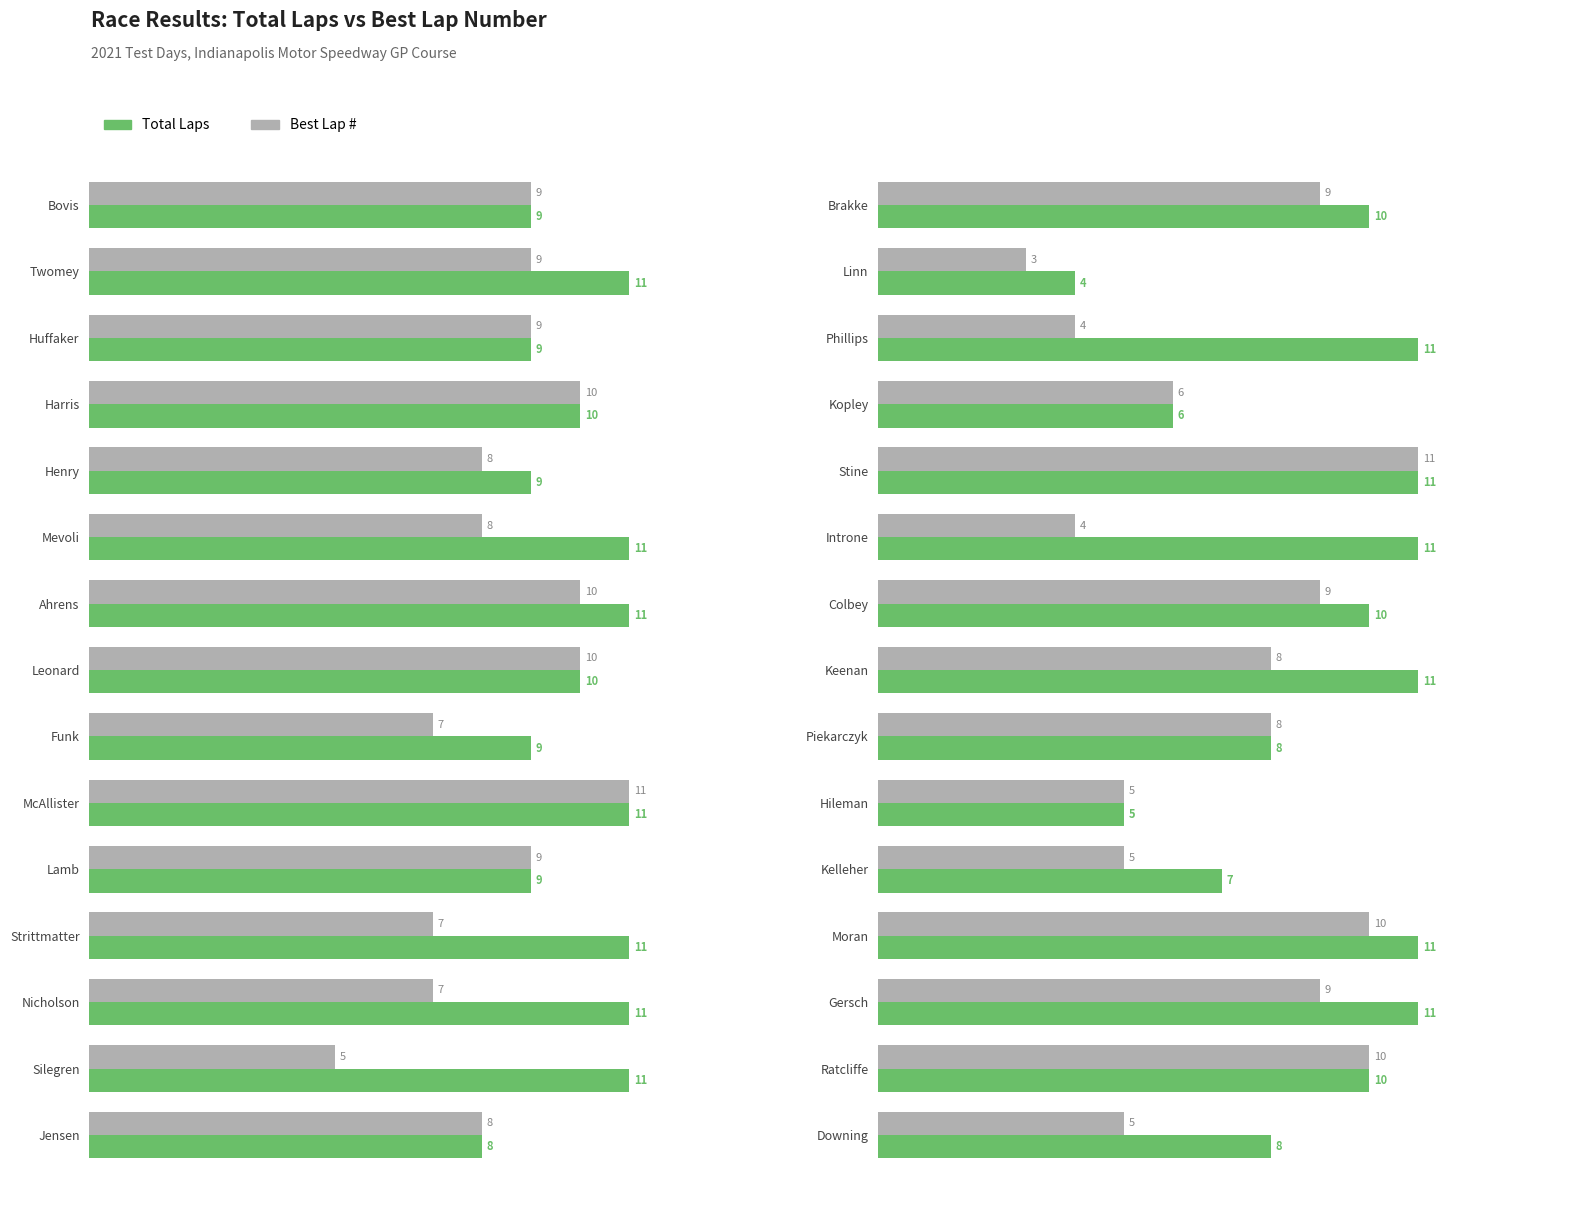

Count the number of data series in this chart.

2